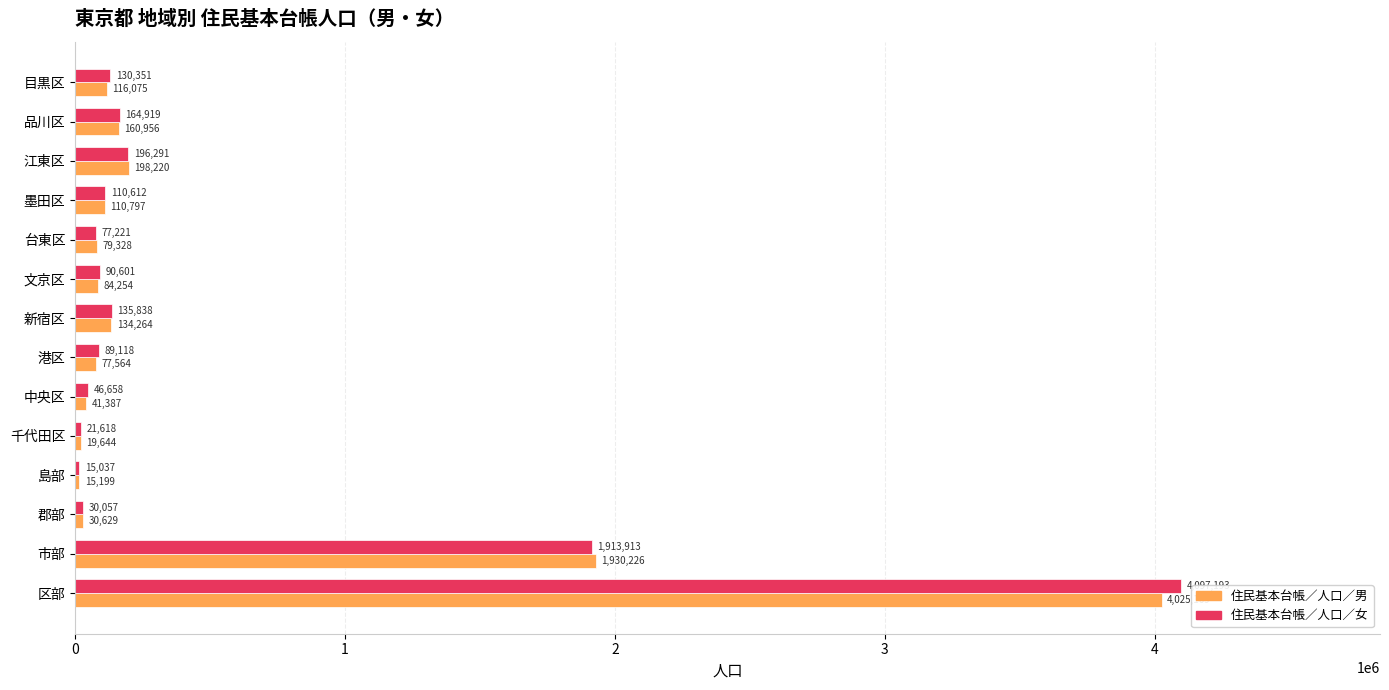

At which label is 住民基本台帳／人口／女 closest to 2056115?

市部